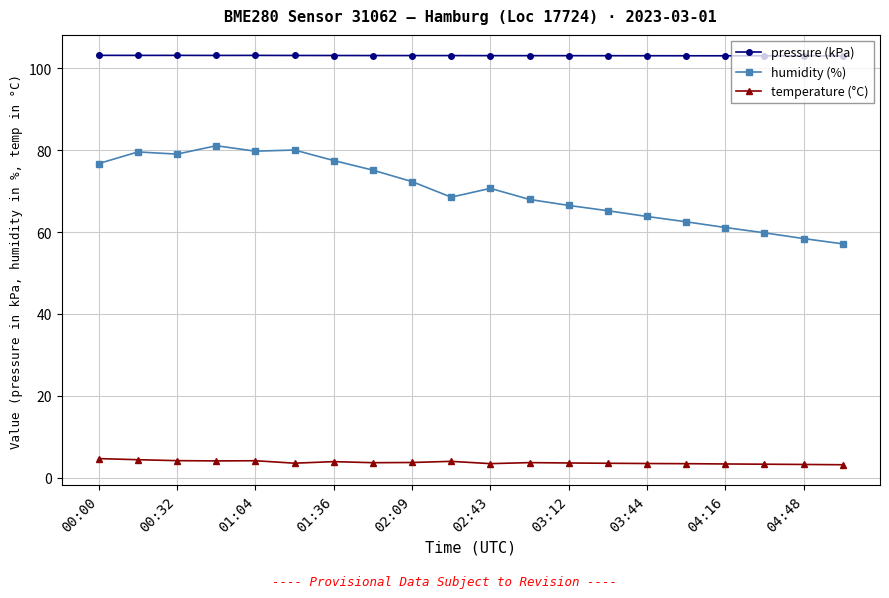

How many lines are shown in the chart?

3